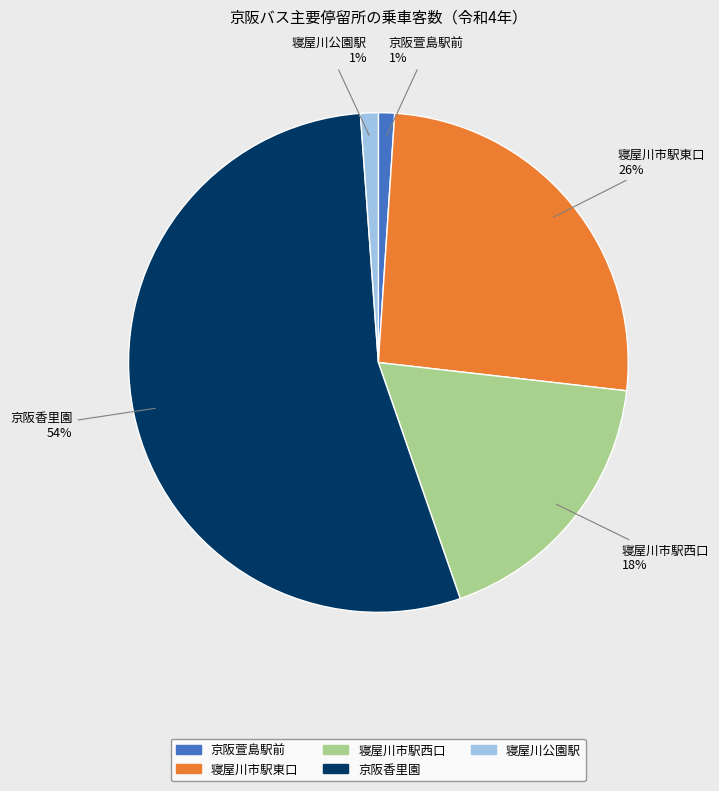

To the nearest percent, what percentage of the pie is 寝屋川市駅東口?

26%